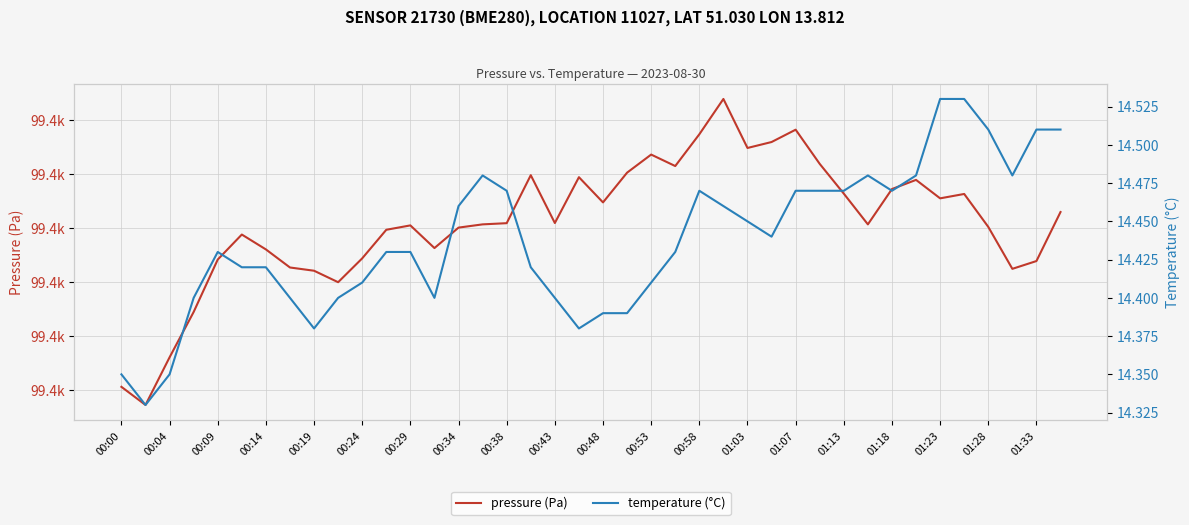

List the series in order of their peak value, lowest first.

temperature (°C), pressure (Pa)